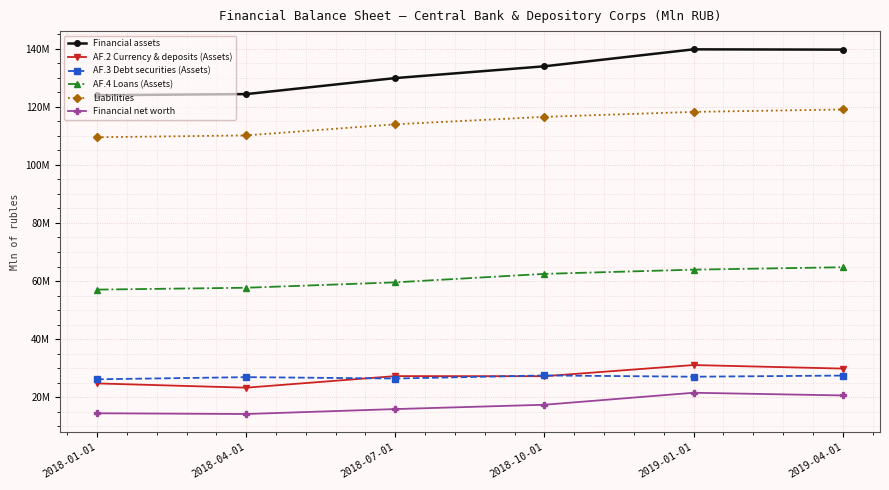

What is the approximate value of AF.2 Currency & deposits (Assets) at 2018-01-01, to the nearest 10?

24749970